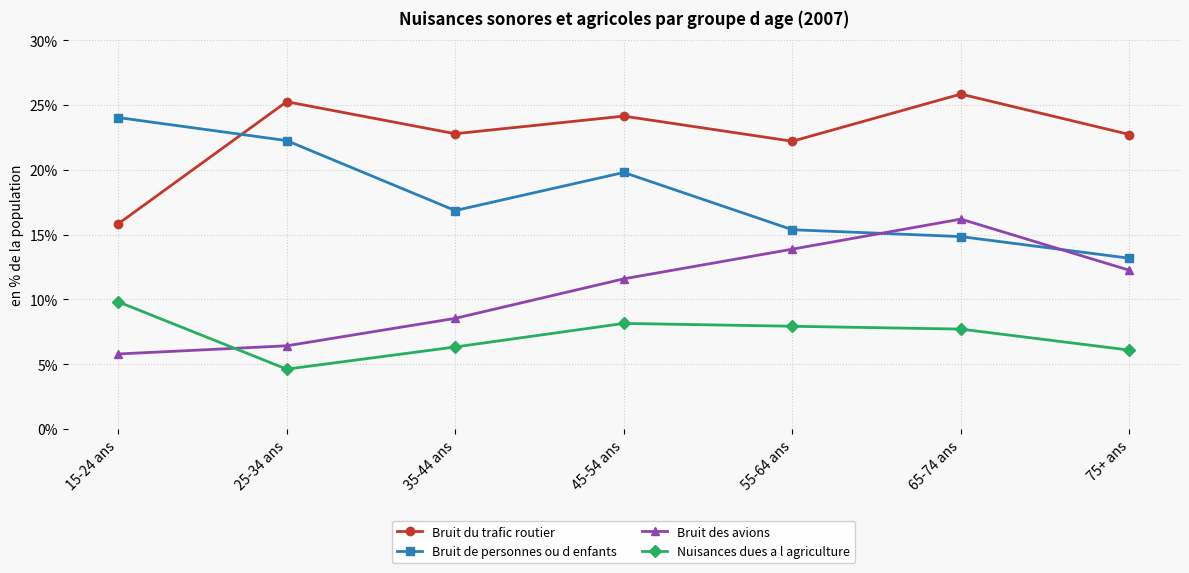

What is the difference between the highest and lowest values at 25-34 ans?

20.6